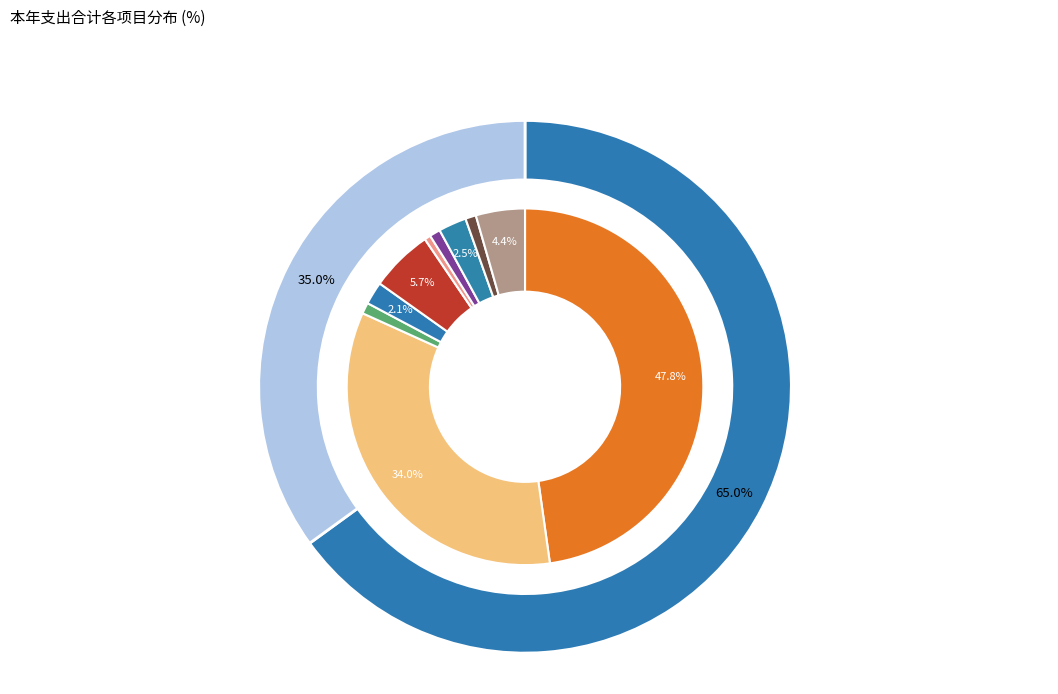

To the nearest percent, what percentage of the pie is 住房公积金?

4%